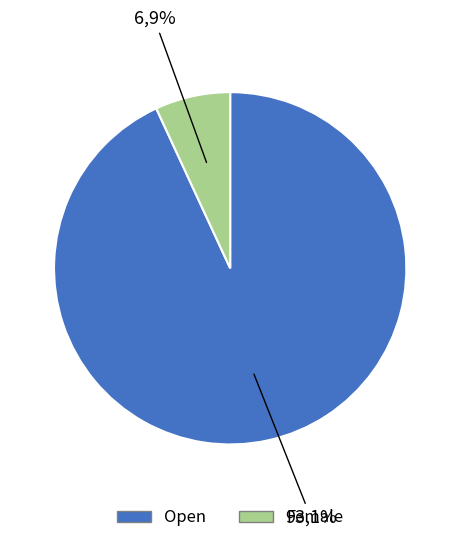

Combined, do Female and Open account for over 50%?

Yes